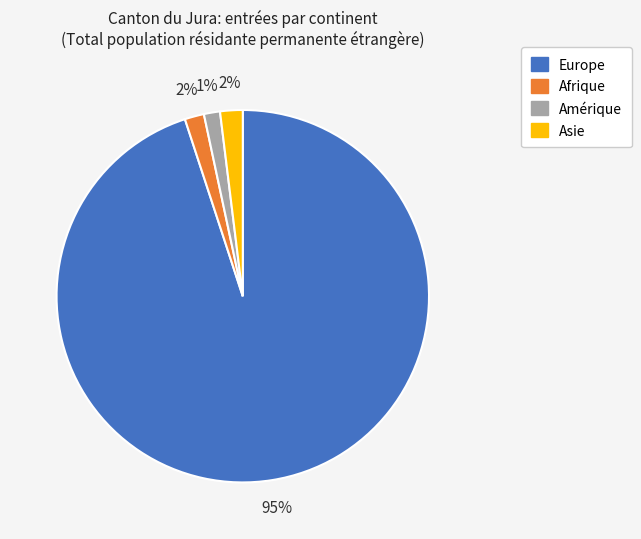

To the nearest percent, what is the average slice percentage?

25%